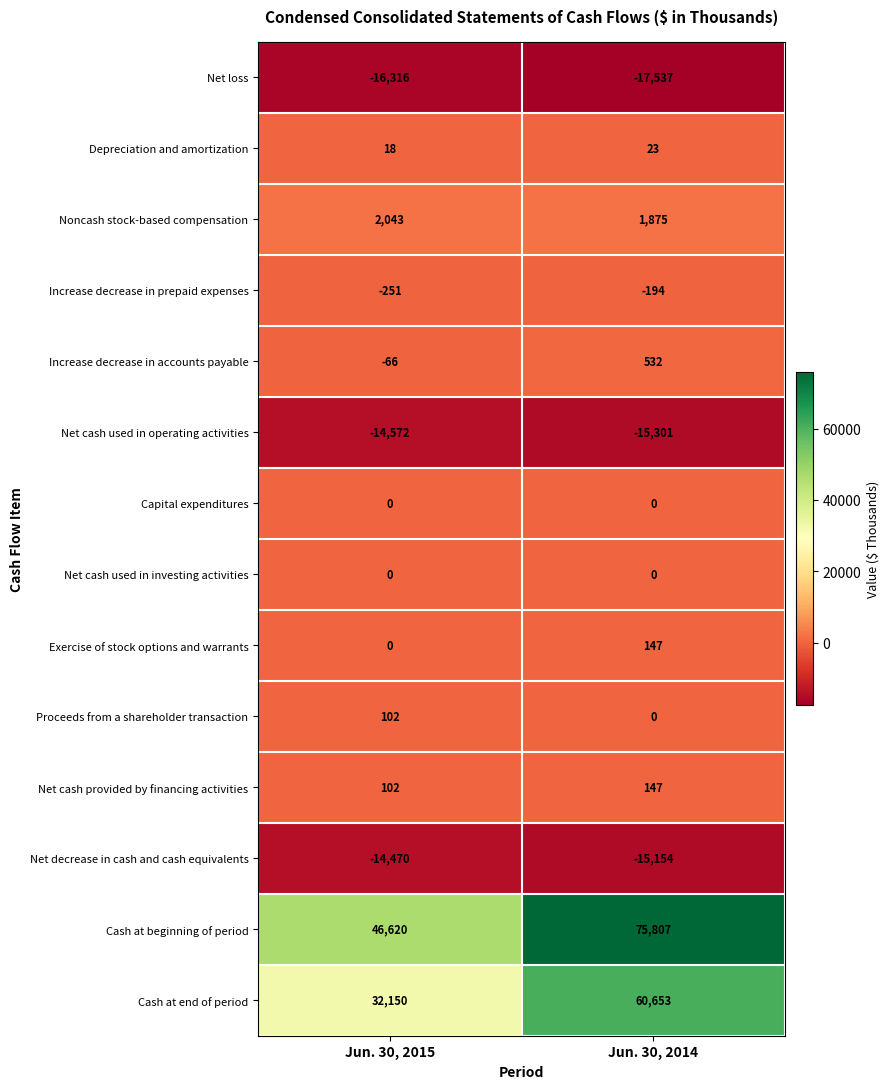

Which series has the widest spread of values?

Cash at beginning of period